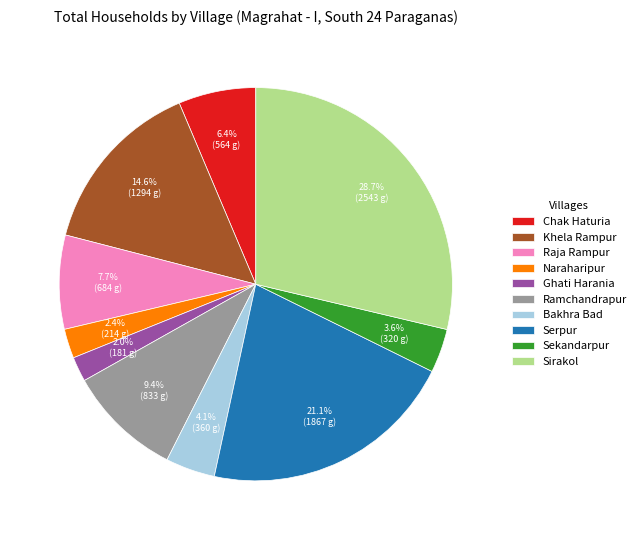

How much of the chart is everything except Chak Haturia?

93.6%